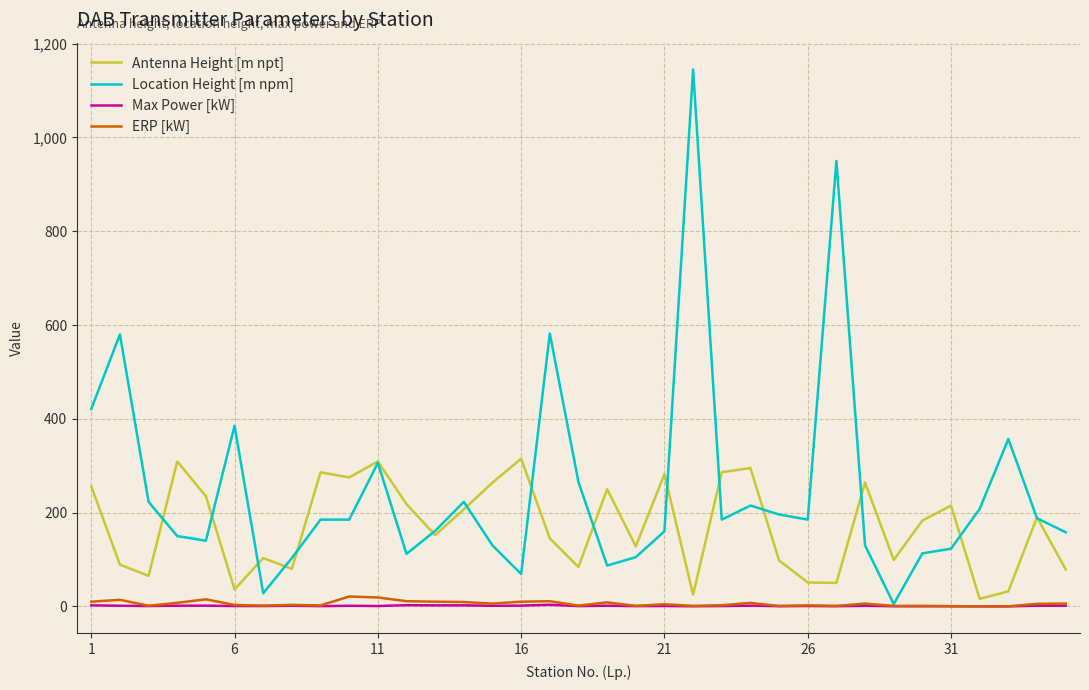

What is the difference between the maximum and second lowest values in the ERP [kW] series?

20.9